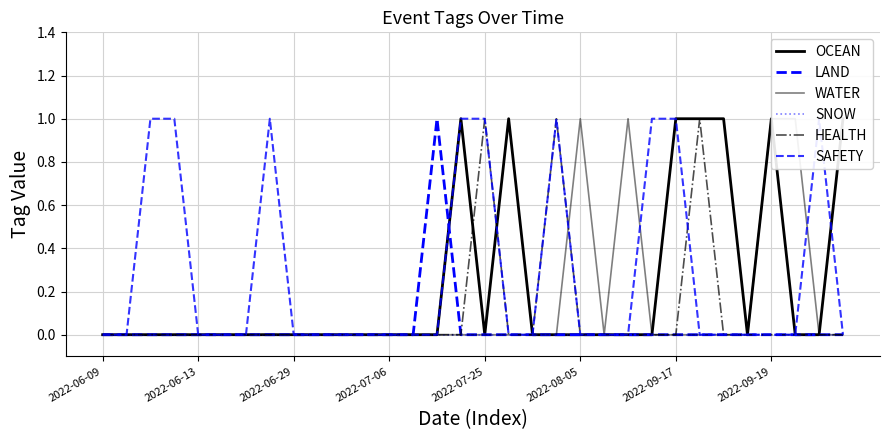

Which label corresponds to the smallest value in the chart?

2022-06-09